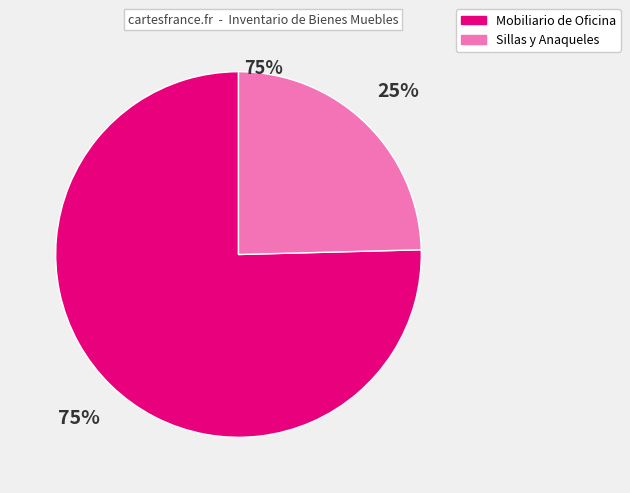

What is the ratio of the value at Sillas y Anaqueles to the value at Mobiliario de Oficina?

0.3